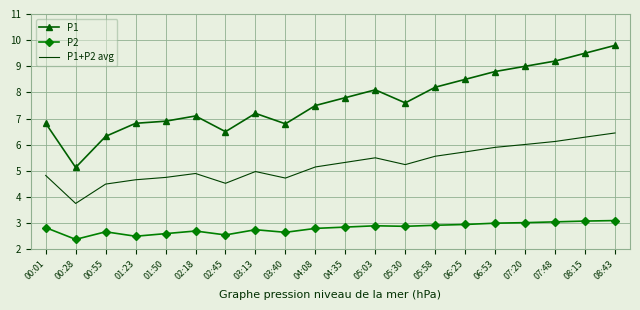

At which label does P1 first exceed 7?

02:18